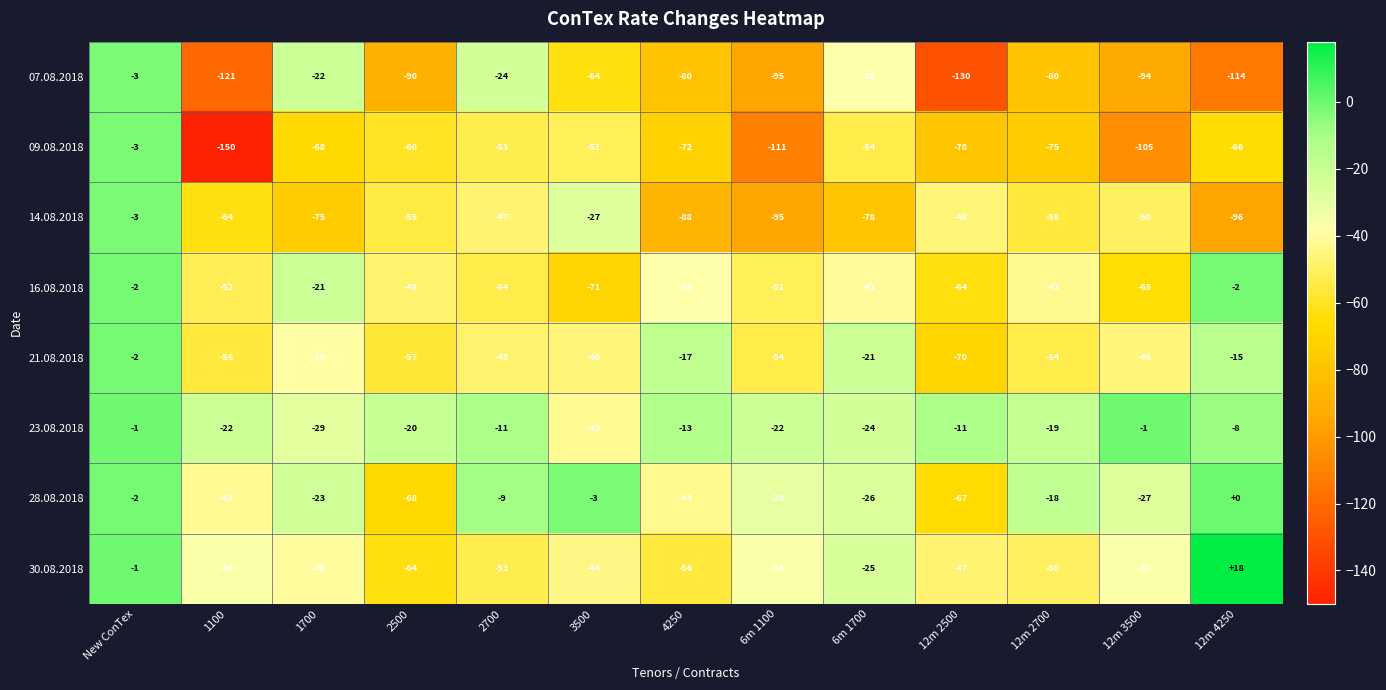

Rank the series at 4250 from lowest to highest value.

14.08.2018, 07.08.2018, 09.08.2018, 30.08.2018, 28.08.2018, 16.08.2018, 21.08.2018, 23.08.2018